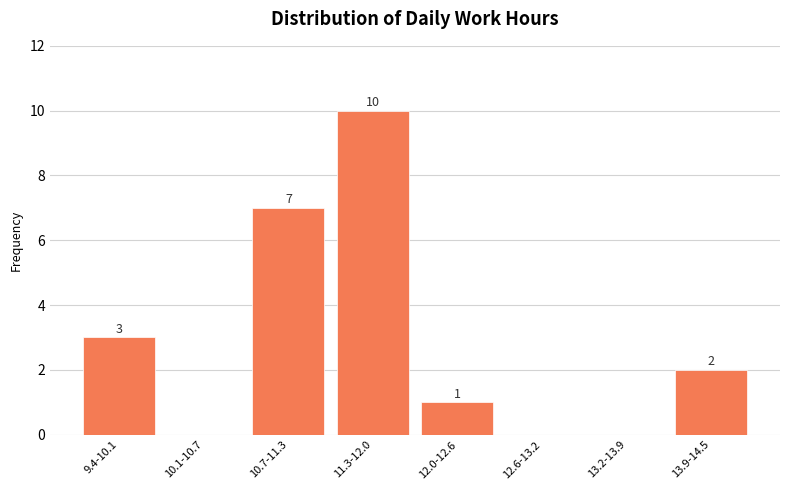

Reading left to right, list all the values displayed in this chart.

9.4-10.1=3	10.1-10.7=0	10.7-11.3=7	11.3-12.0=10	12.0-12.6=1	12.6-13.2=0	13.2-13.9=0	13.9-14.5=2